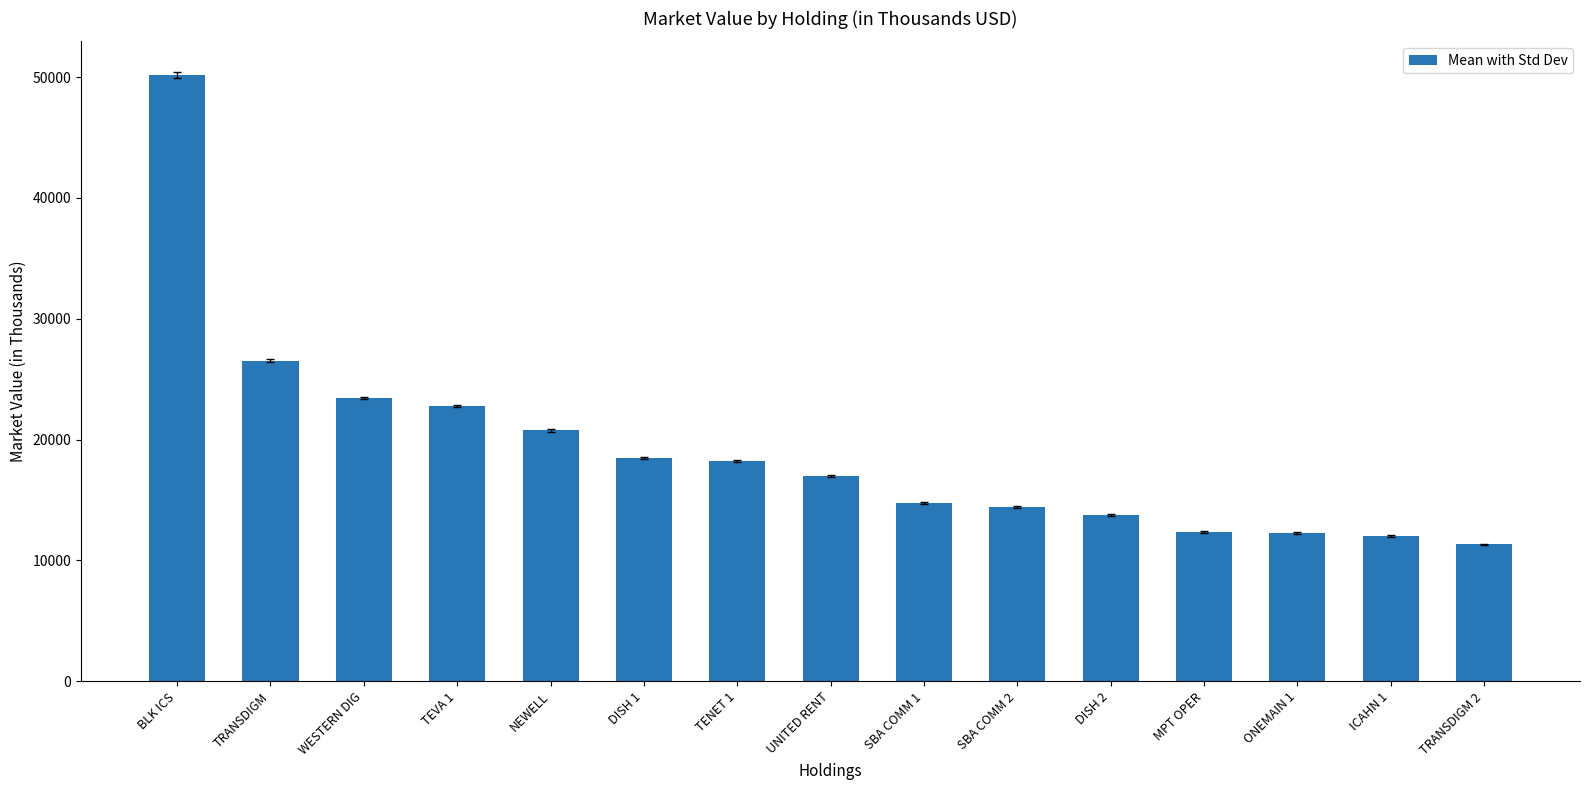

What is the difference between the maximum and minimum values?

38852